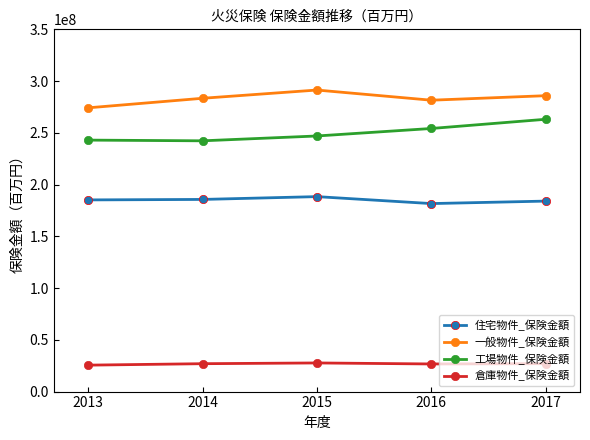

Between 2014 and 2016, which series saw the biggest shift?

工場物件_保険金額